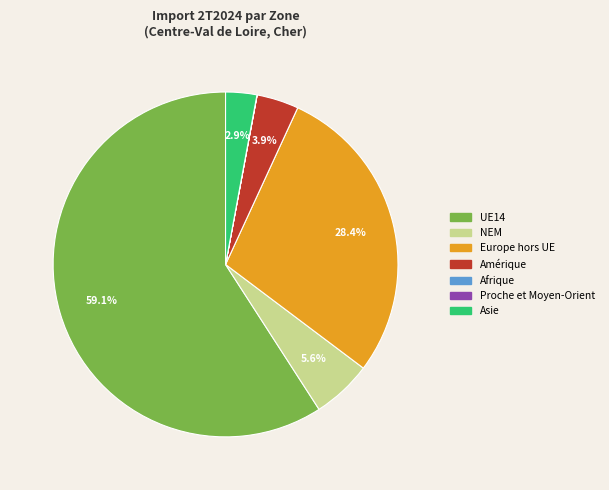

Does any single category account for the majority?

Yes